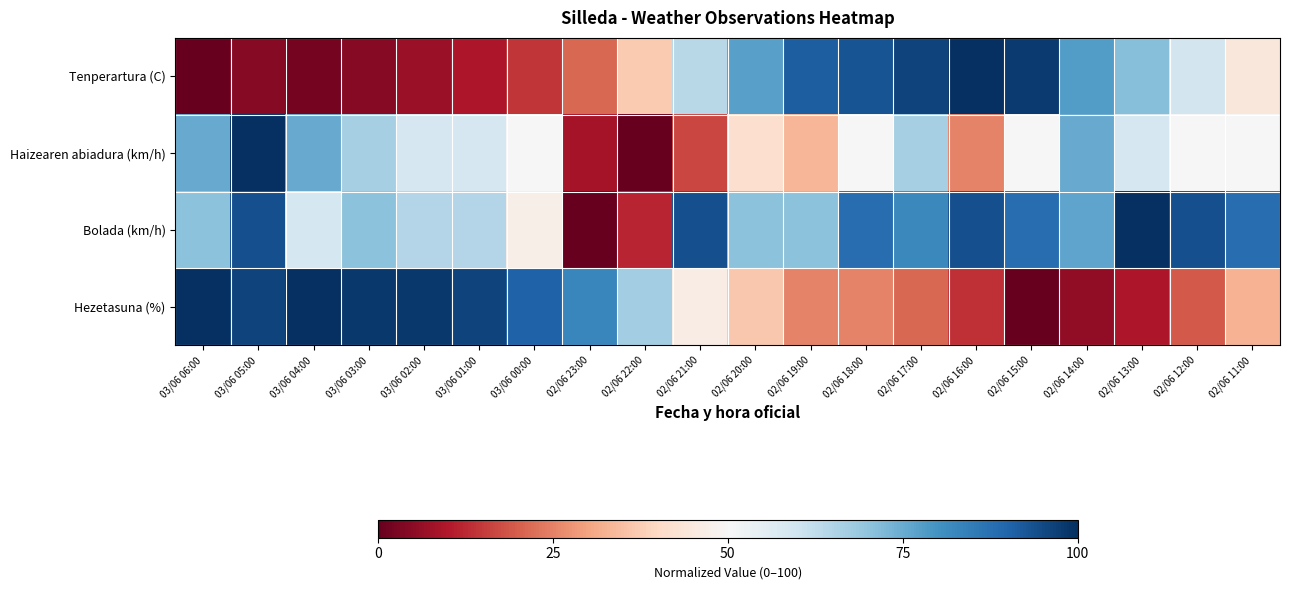

Between 03/06 06:00 and 03/06 03:00, which is larger?

03/06 03:00